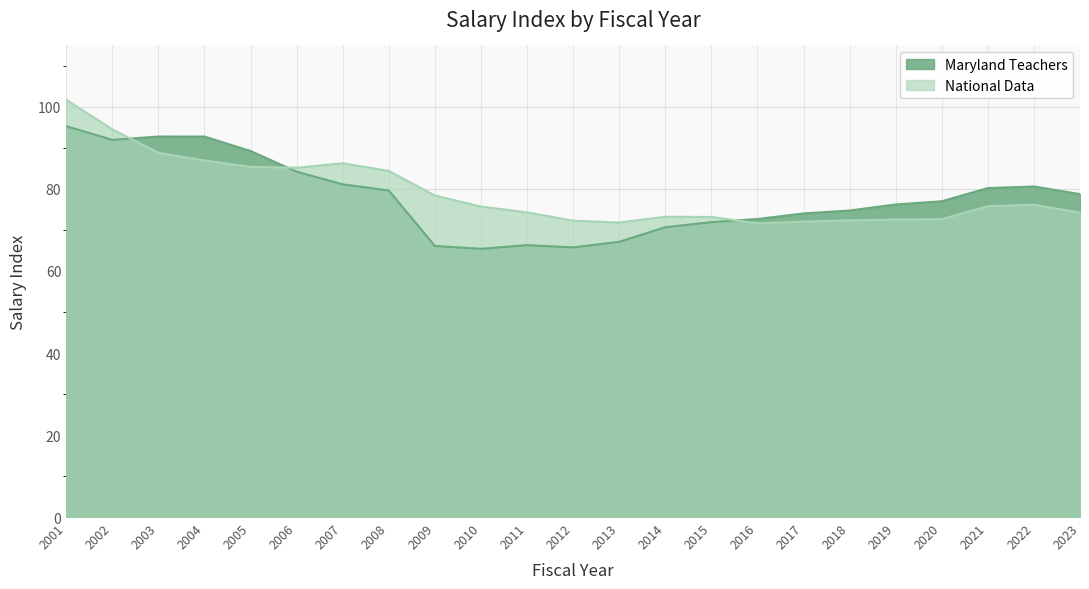

Which series has the largest range (max minus min)?

National Data